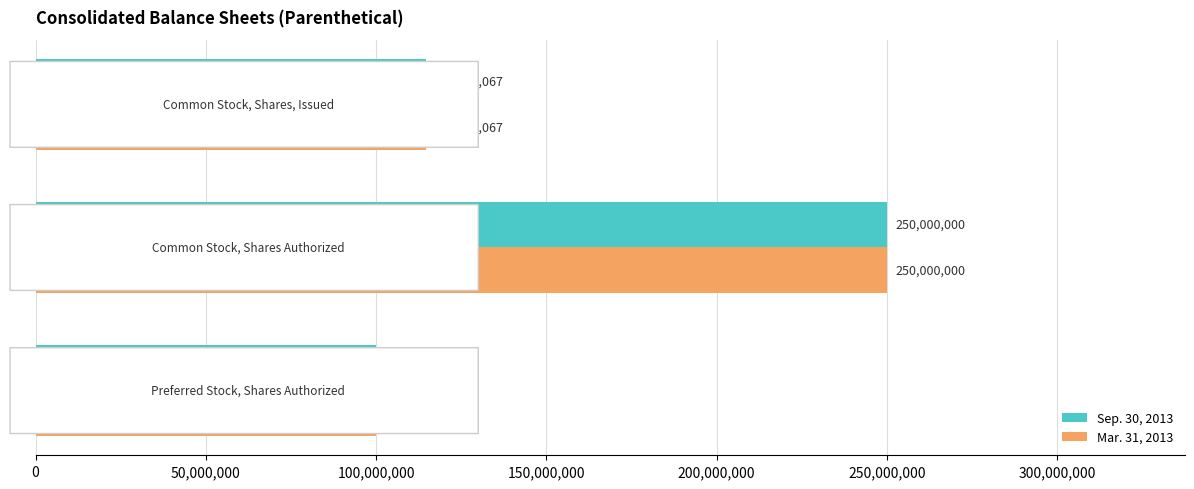

How many values in the Mar. 31, 2013 series are below 114554067?

1